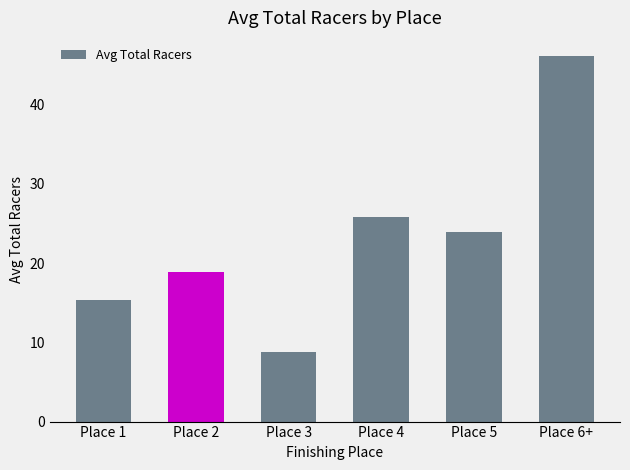

List the labels in order of value, smallest first.

Place 3, Place 1, Place 2, Place 5, Place 4, Place 6+